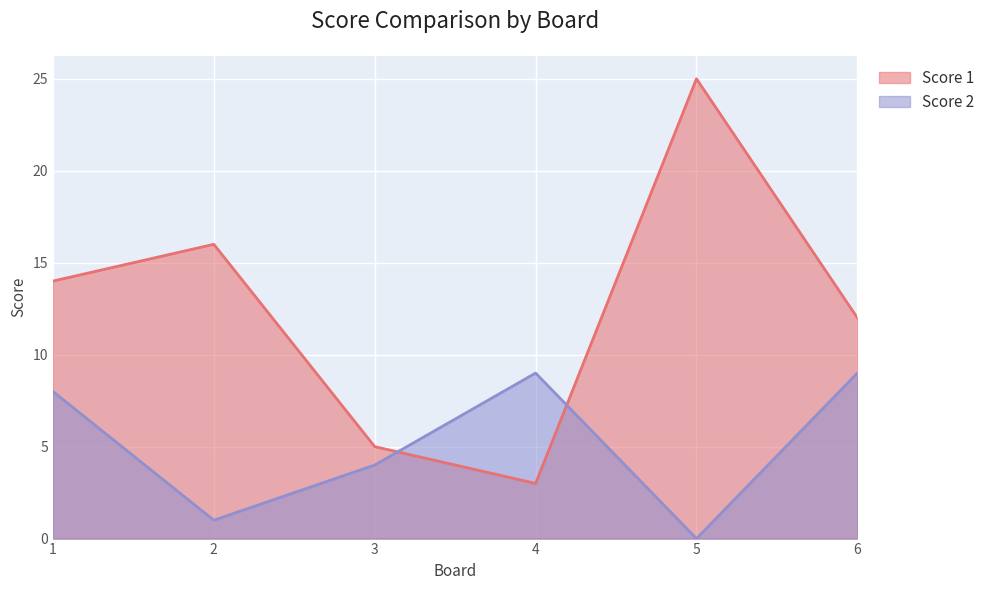

What is the value of the Score 1 point at the 4th from the left?

3